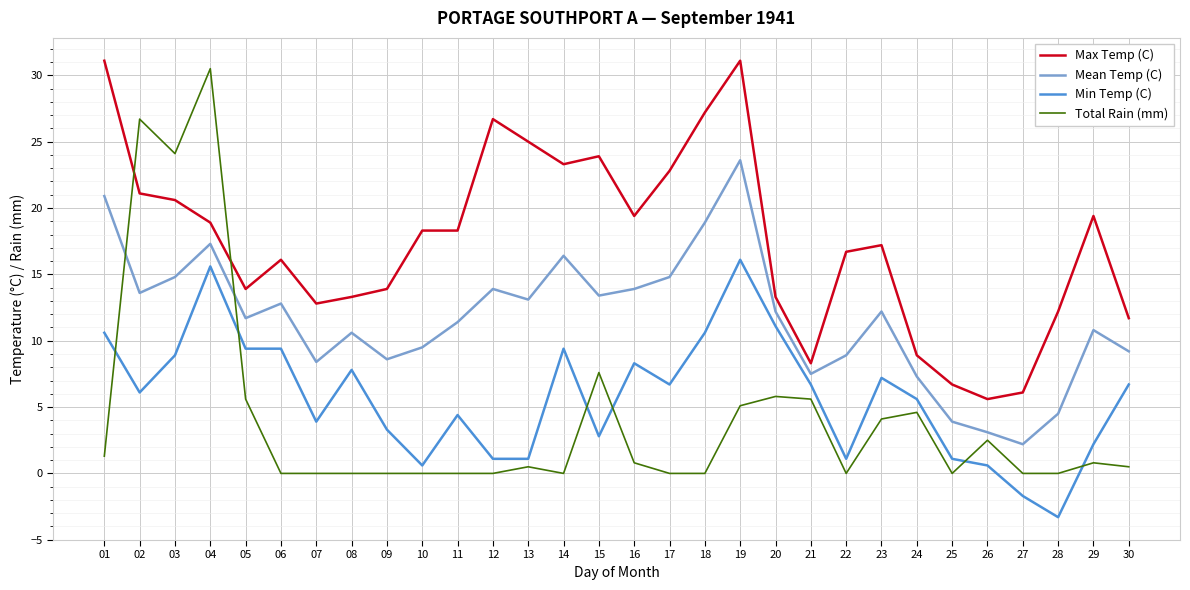

Does the chart have visible grid lines?

Yes